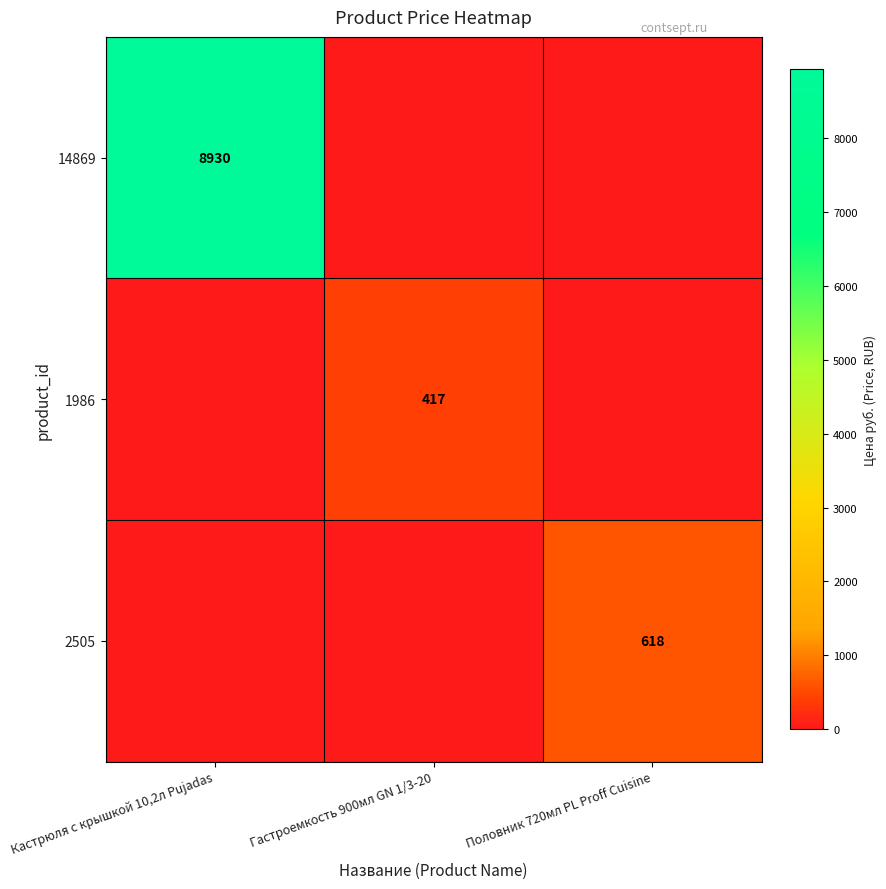

Is it true that 14869 equals 13844 at Кастрюля с крышкой 10,2л Pujadas?

False